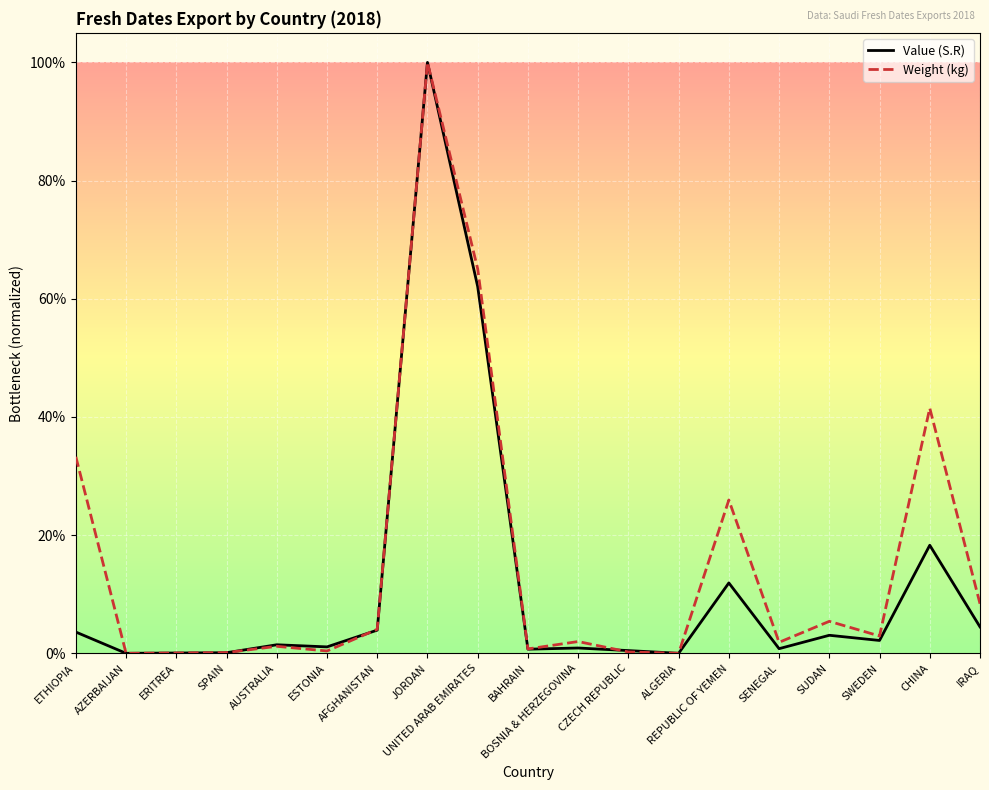

What is the label of the 3rd point from the right?

SWEDEN